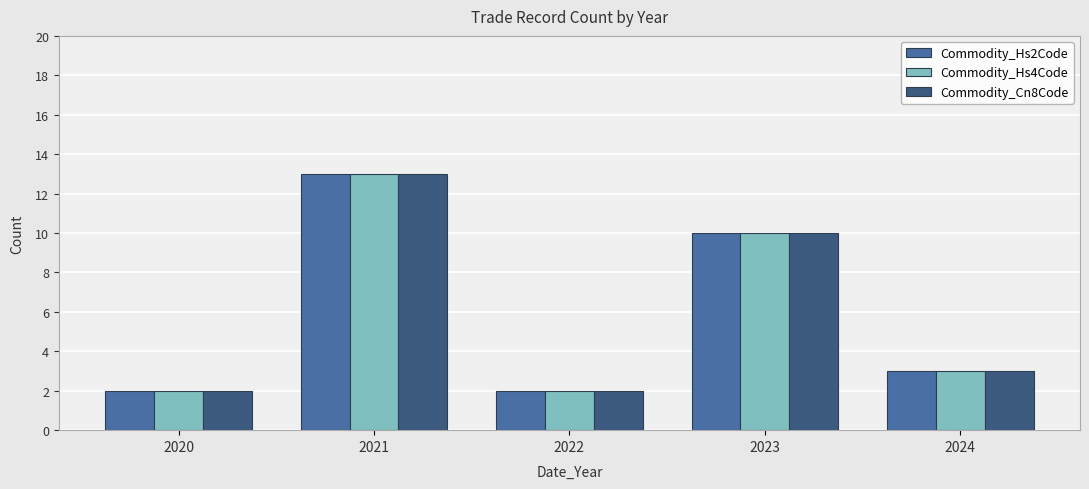

What are all the series names shown in the legend?

Commodity_Hs2Code, Commodity_Hs4Code, Commodity_Cn8Code